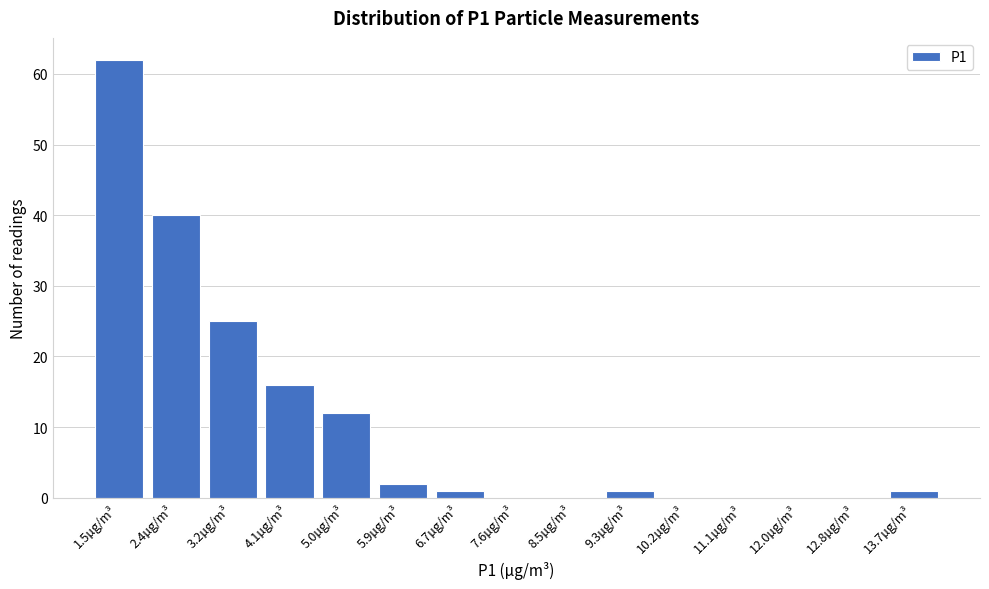

Reading left to right, what are all the values shown in this chart?

1.5µg/m³=62	2.4µg/m³=40	3.2µg/m³=25	4.1µg/m³=16	5.0µg/m³=12	5.9µg/m³=2	6.7µg/m³=1	7.6µg/m³=0	8.5µg/m³=0	9.3µg/m³=1	10.2µg/m³=0	11.1µg/m³=0	12.0µg/m³=0	12.8µg/m³=0	13.7µg/m³=1